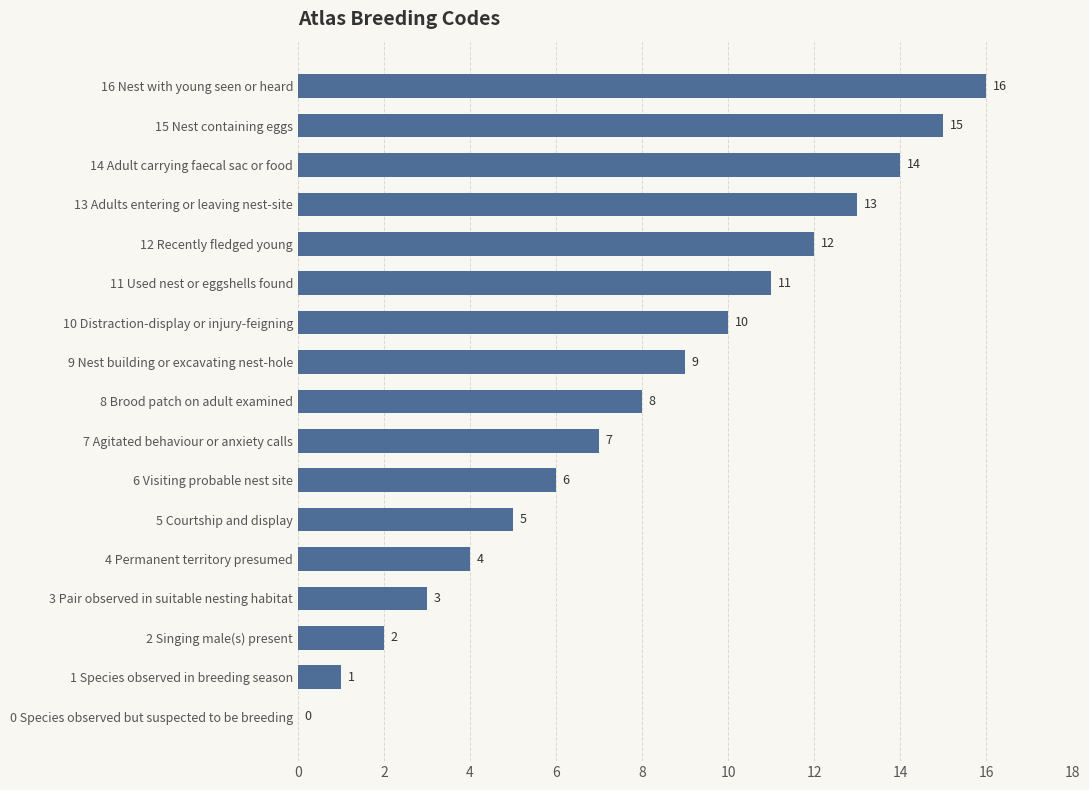

The chart shows a value of 1 at 5 Courtship and display. True or false?

False